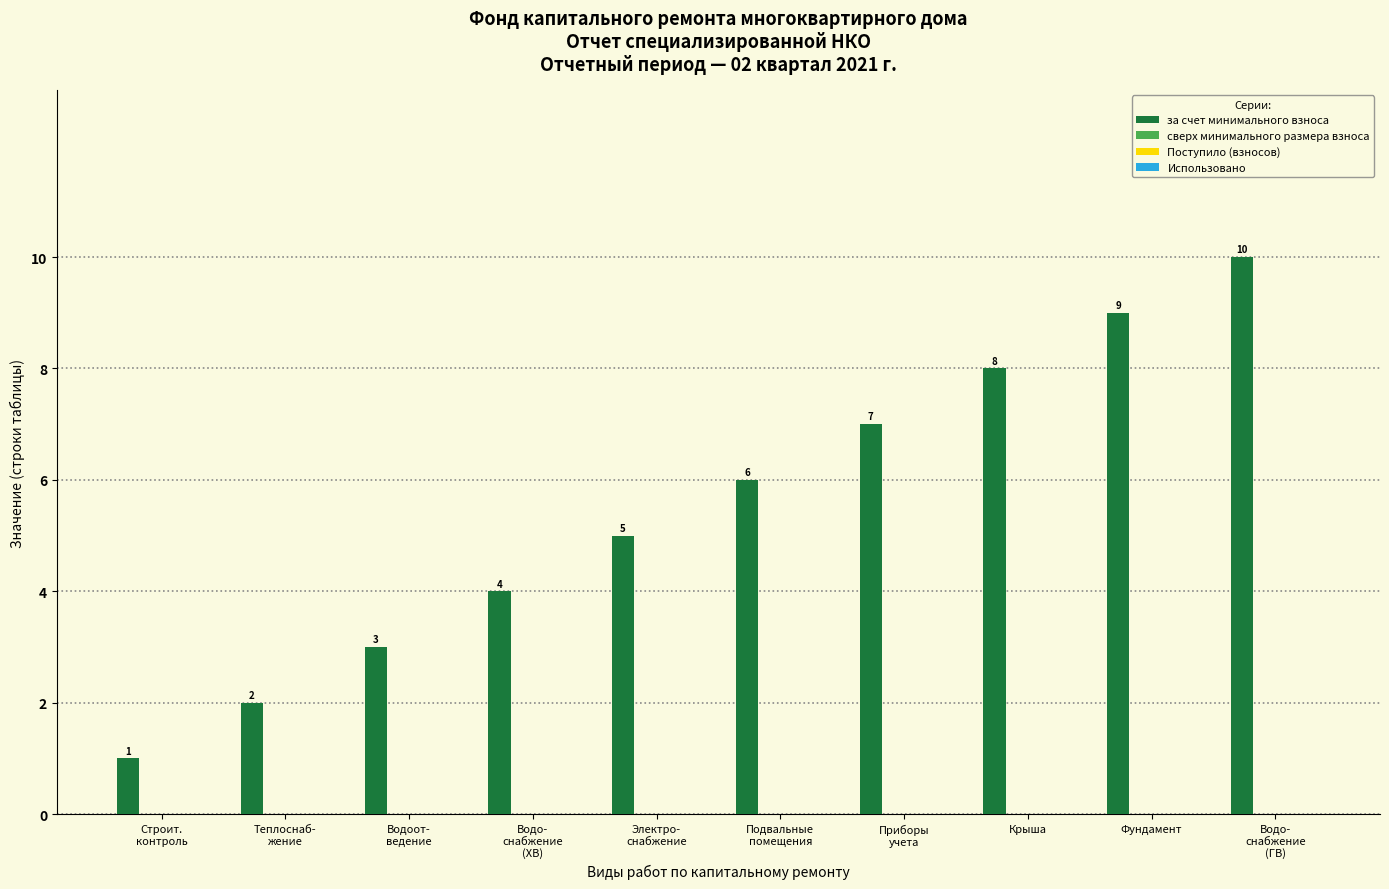

How many categories are shown in the chart?

10